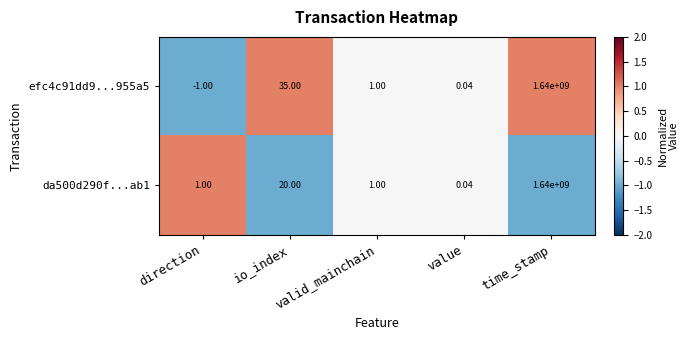

At which label does efc4c91dd9...955a5 reach its peak?

time_stamp